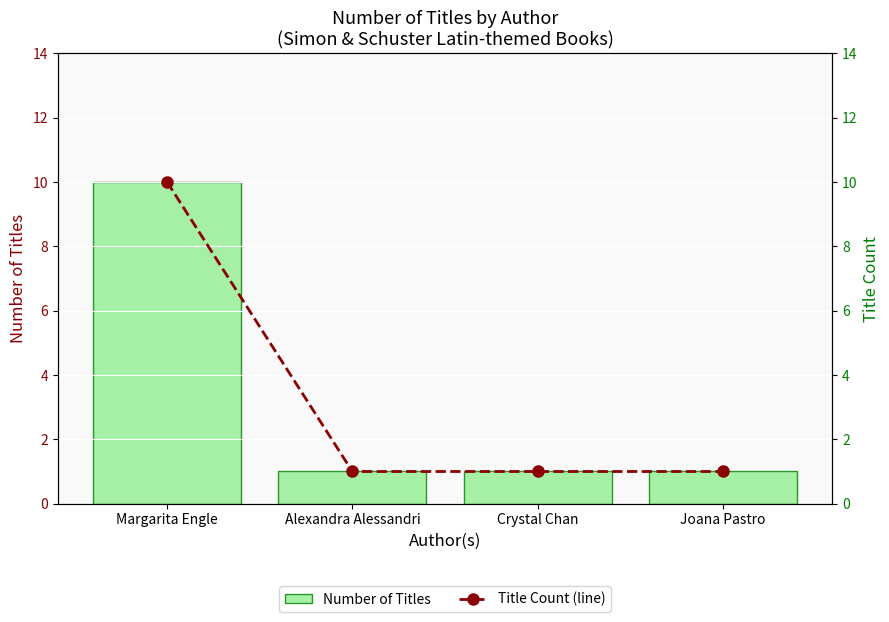

What are all the series names shown in the legend?

Number of Titles, Title Count (line)